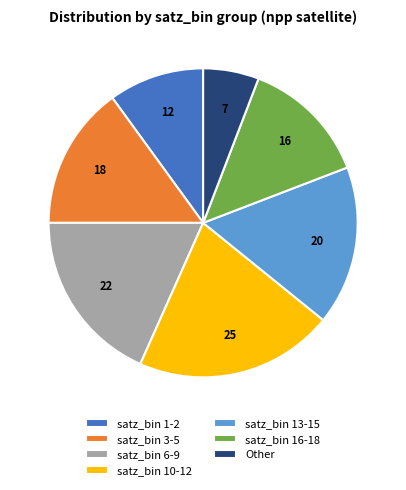

How many segments does this pie chart have?

7